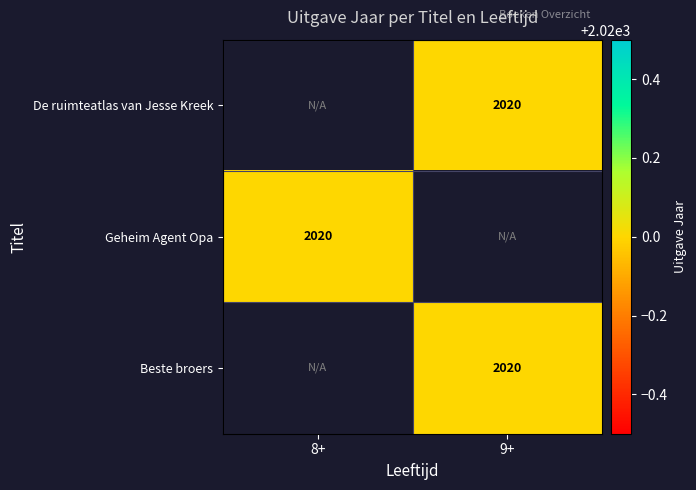

List the labels in order of De ruimteatlas van Jesse Kreek value, largest first.

8+, 9+